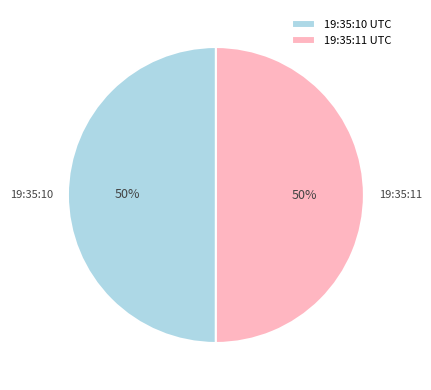

To the nearest percent, what is the average slice percentage?

50%